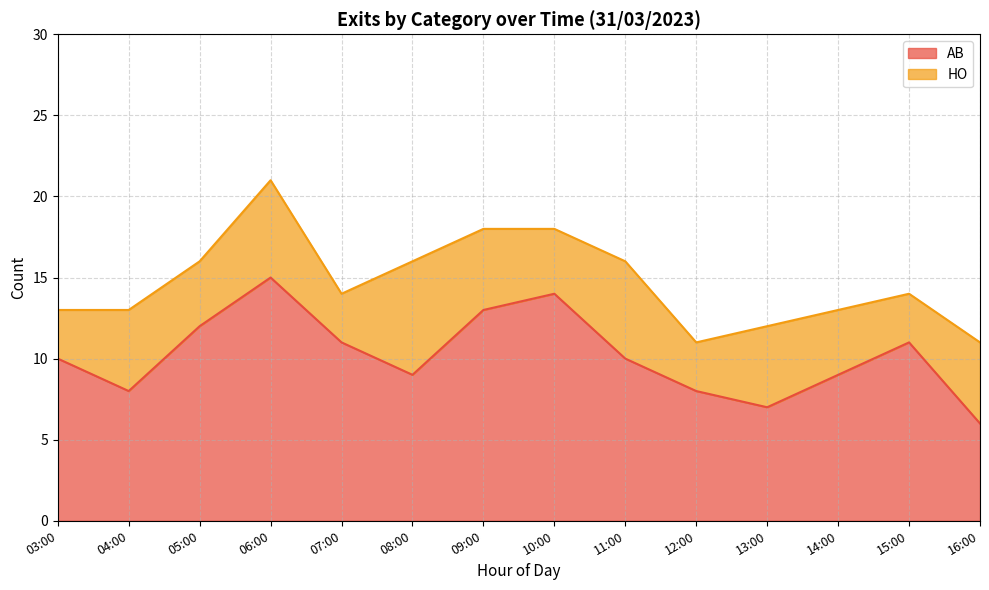

Read the value at 10:00.

14